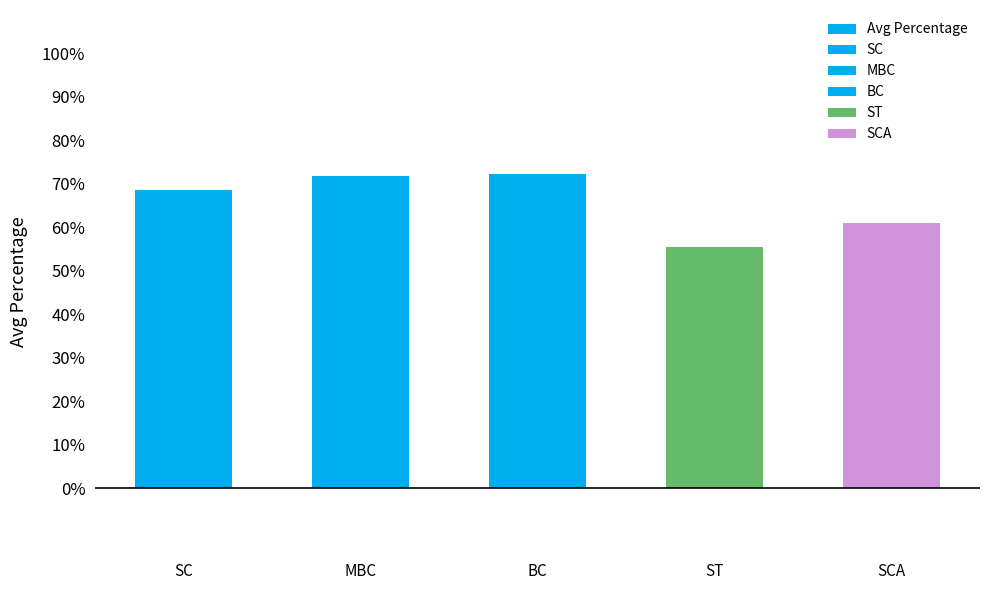

What is the maximum value shown in the chart?

72.3